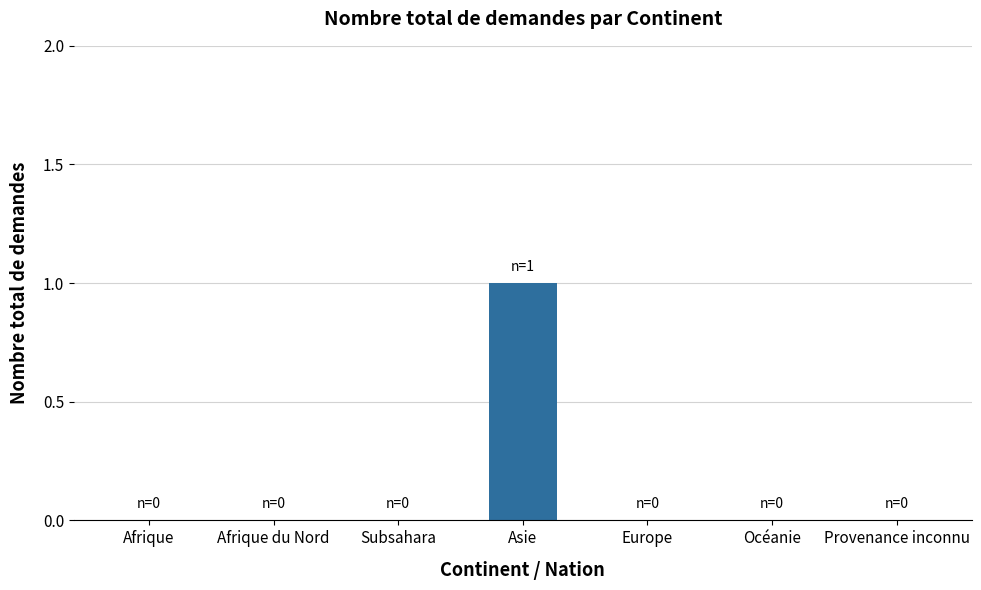

Reading left to right, what are all the values shown in this chart?

0	0	0	1	0	0	0